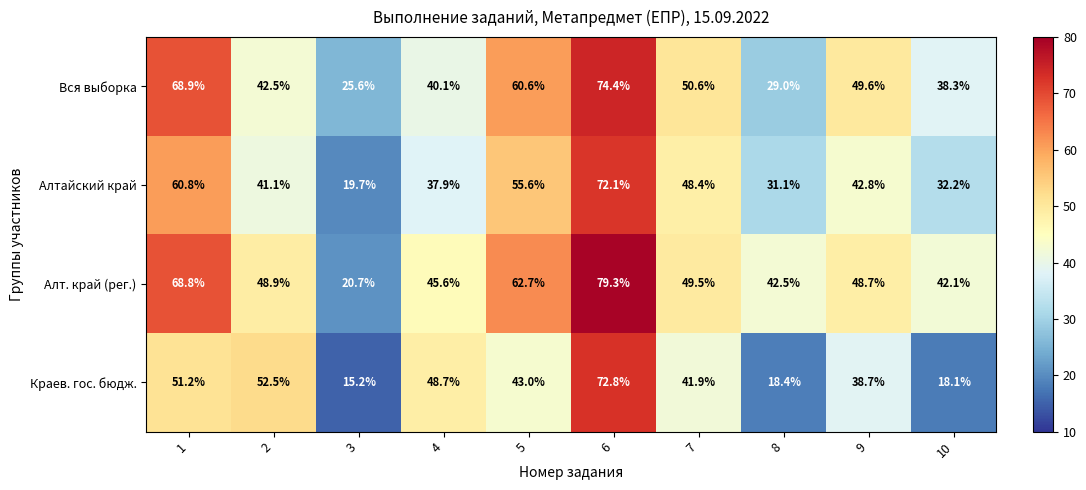

At which label is Краев. гос. бюдж. closest to 44?

5